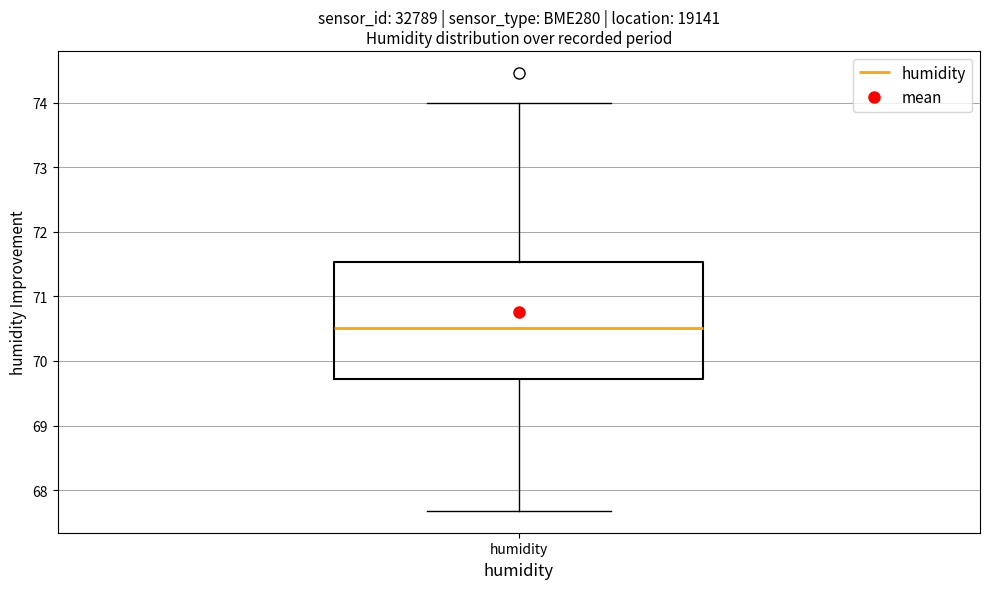

Where does the lower whisker of the box for humidity end on the y-axis? The values are not printed on the chart, so give them approximately, as read against the axis.

67.7